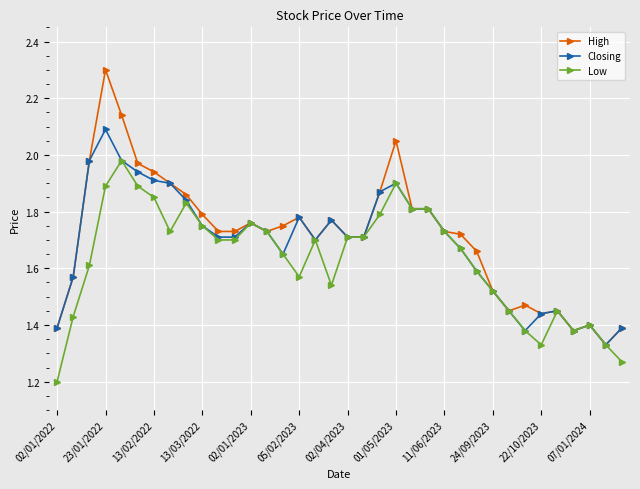

How many distinct data groups are displayed?

3